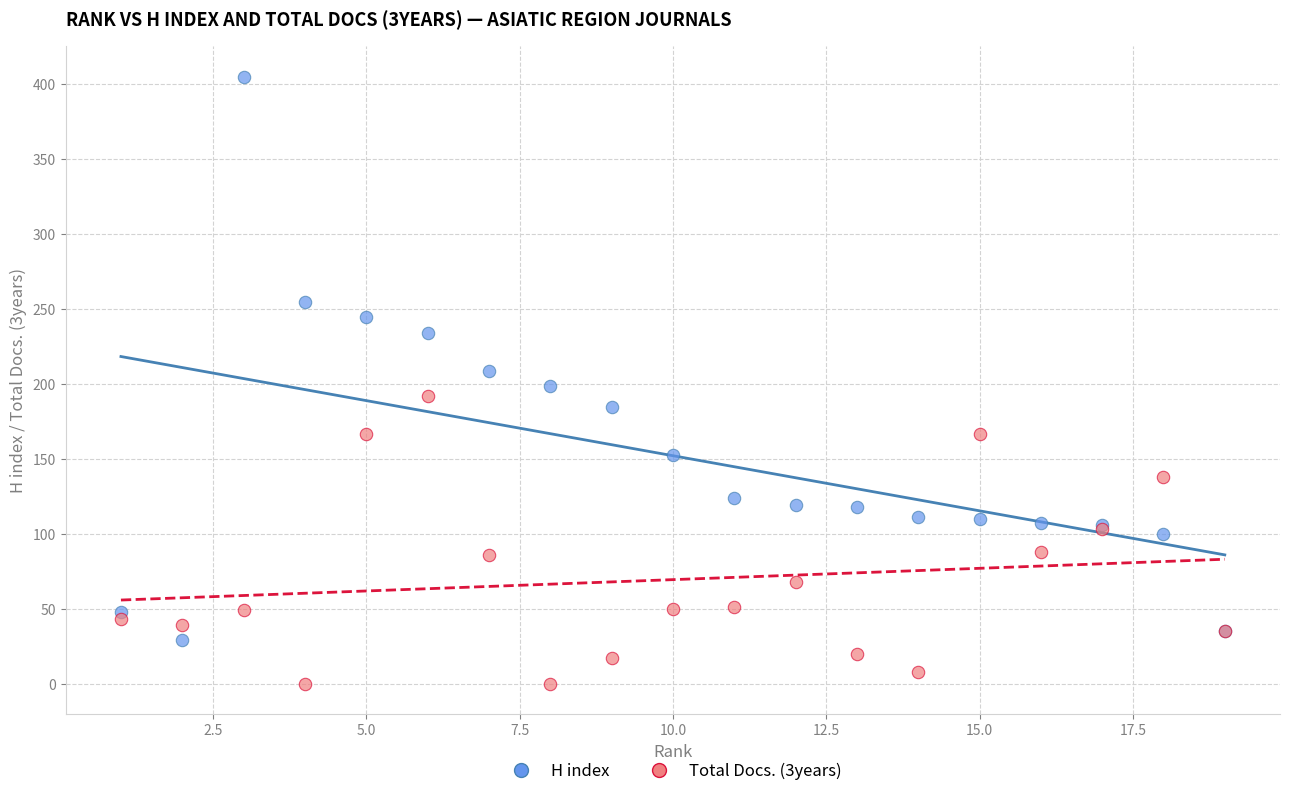

Which series reaches the minimum Y coordinate?

Total Docs. (3years)